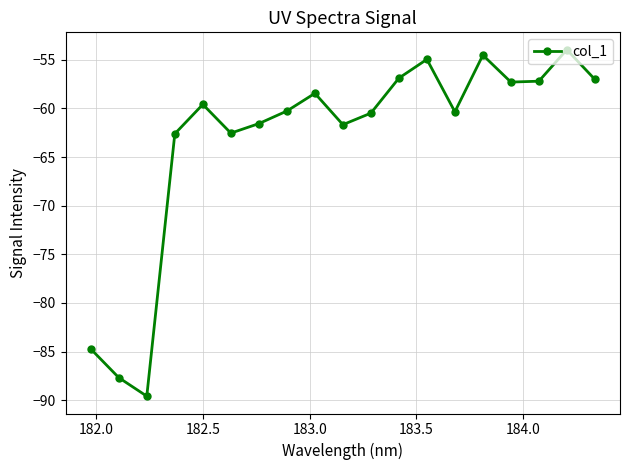

How many points are lower than both their immediate neighbors (excluding endpoints)?

5